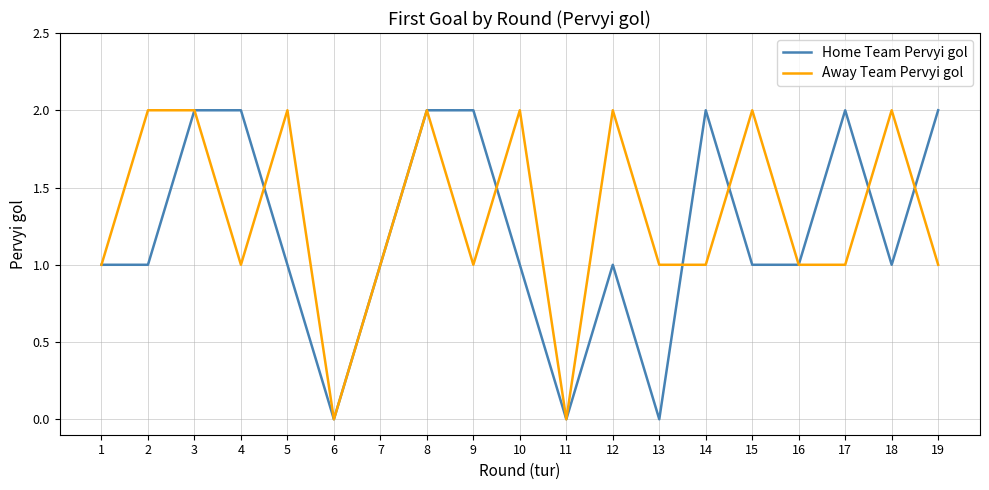

Which series changed the most between 7 and 15?

Away Team Pervyi gol